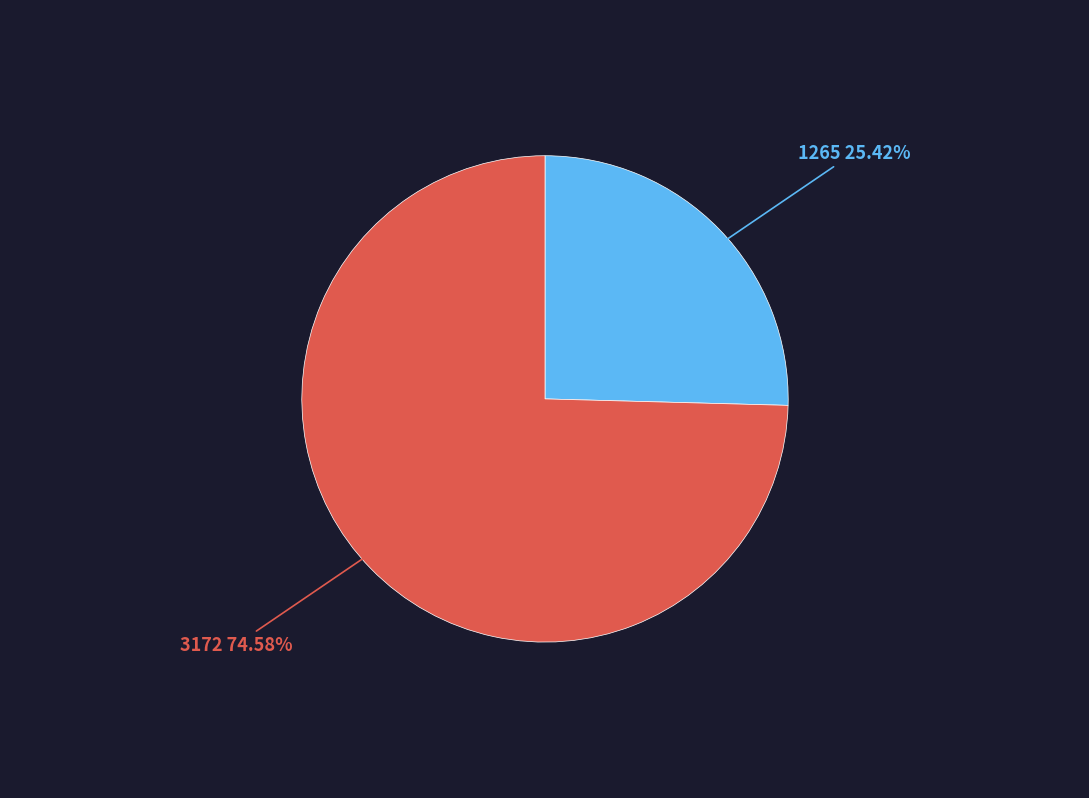

Does any single category account for the majority?

Yes